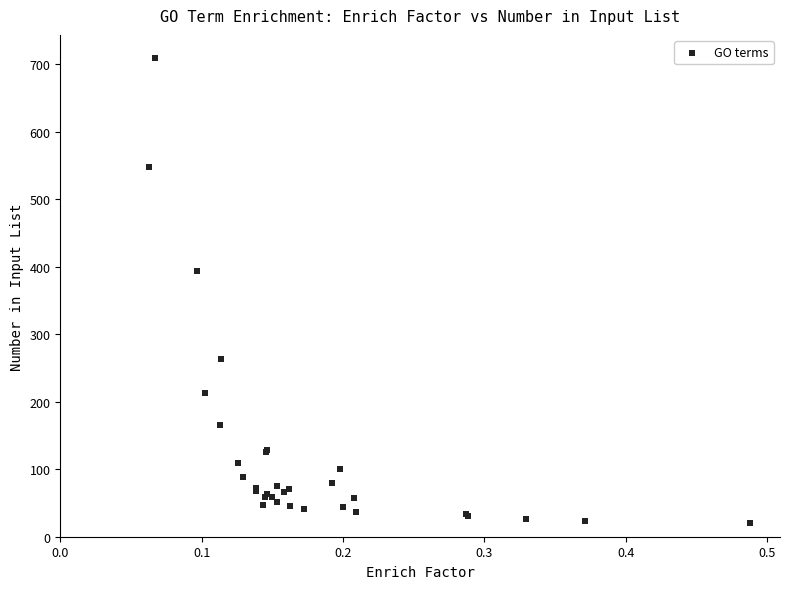

What Y value in the scatter plot is closest to 364?

393